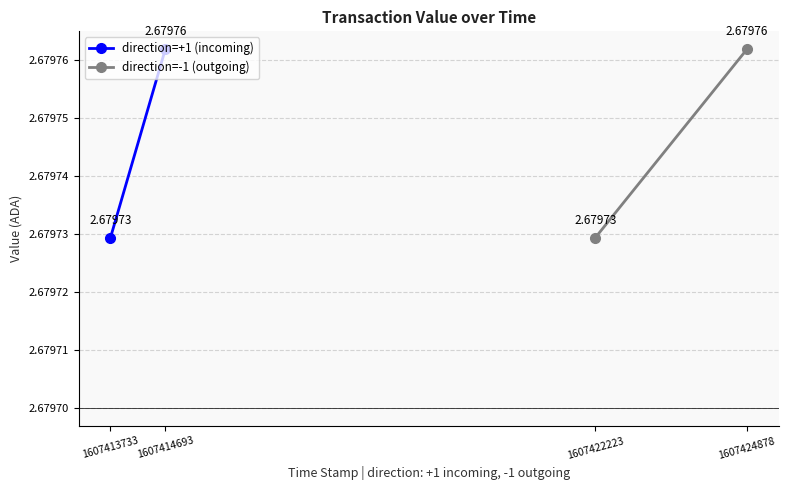

Which category has the highest value across all series?

1607414693